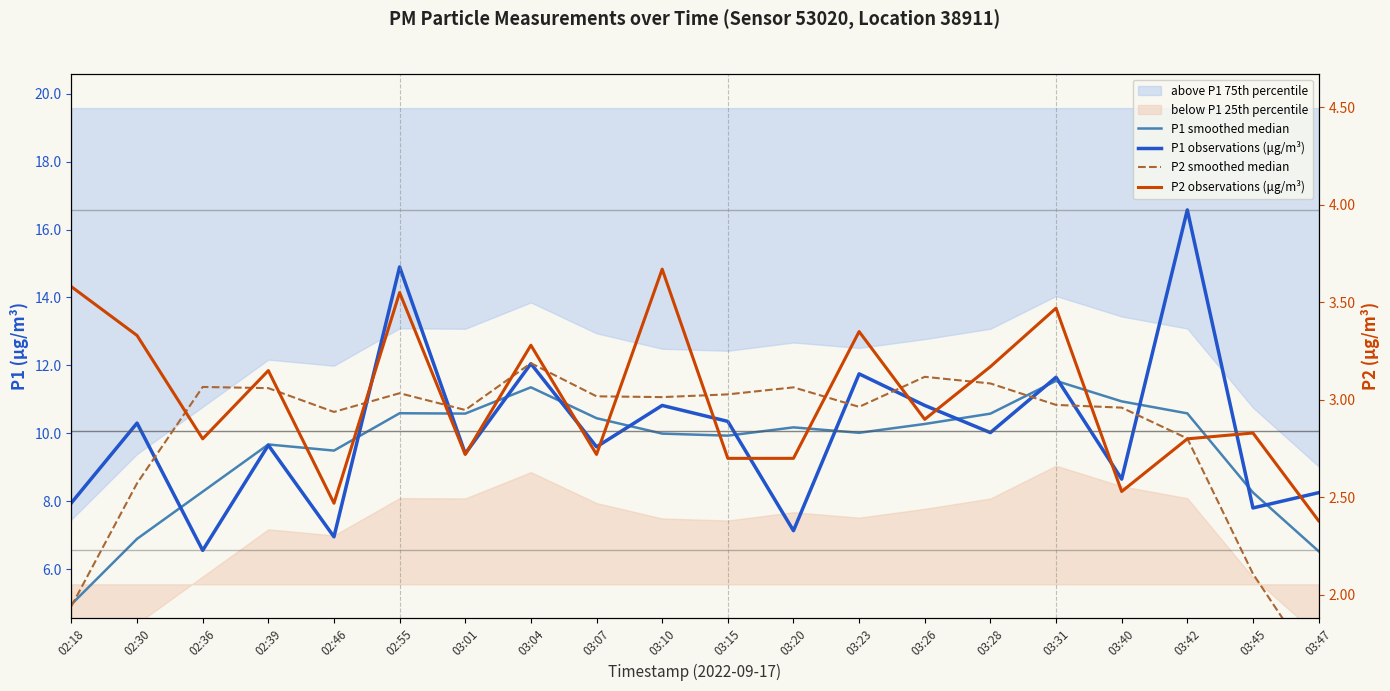

Rank the categories by P1 smoothed median value from lowest to highest.

02:18, 03:47, 02:30, 03:45, 02:36, 02:46, 02:39, 03:15, 03:10, 03:23, 03:20, 03:26, 03:07, 03:28, 03:01, 03:42, 02:55, 03:40, 03:04, 03:31